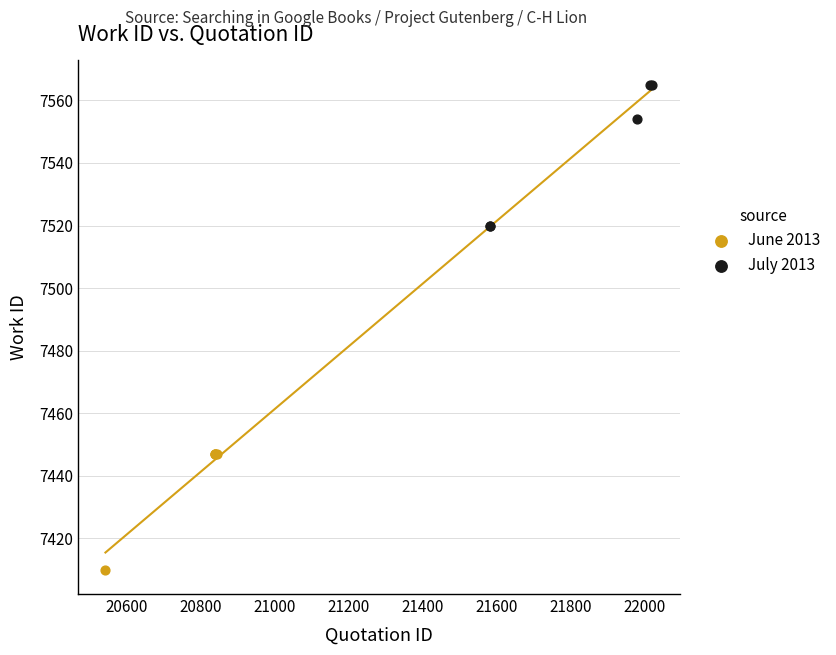

Which series has the widest spread of Y values?

July 2013